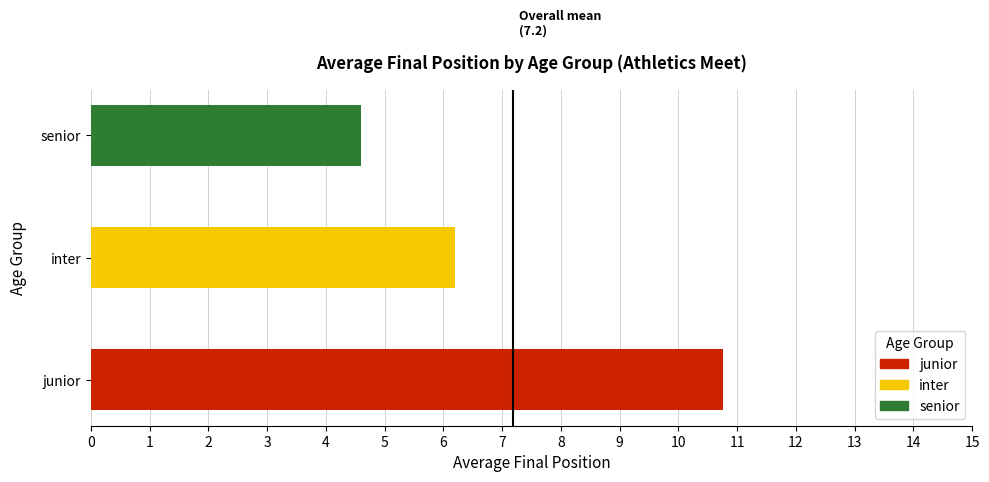

What is the sum of all values?

21.6